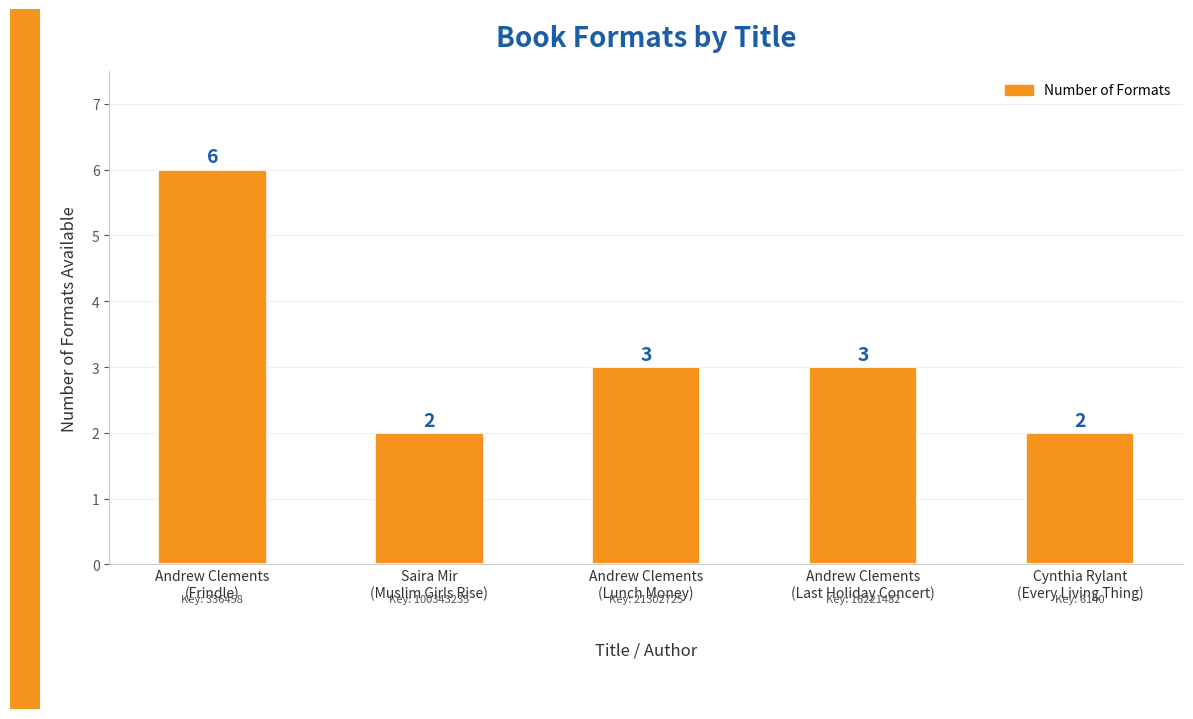

What is the label of the 3rd bar from the left?

Andrew Clements
(Lunch Money)